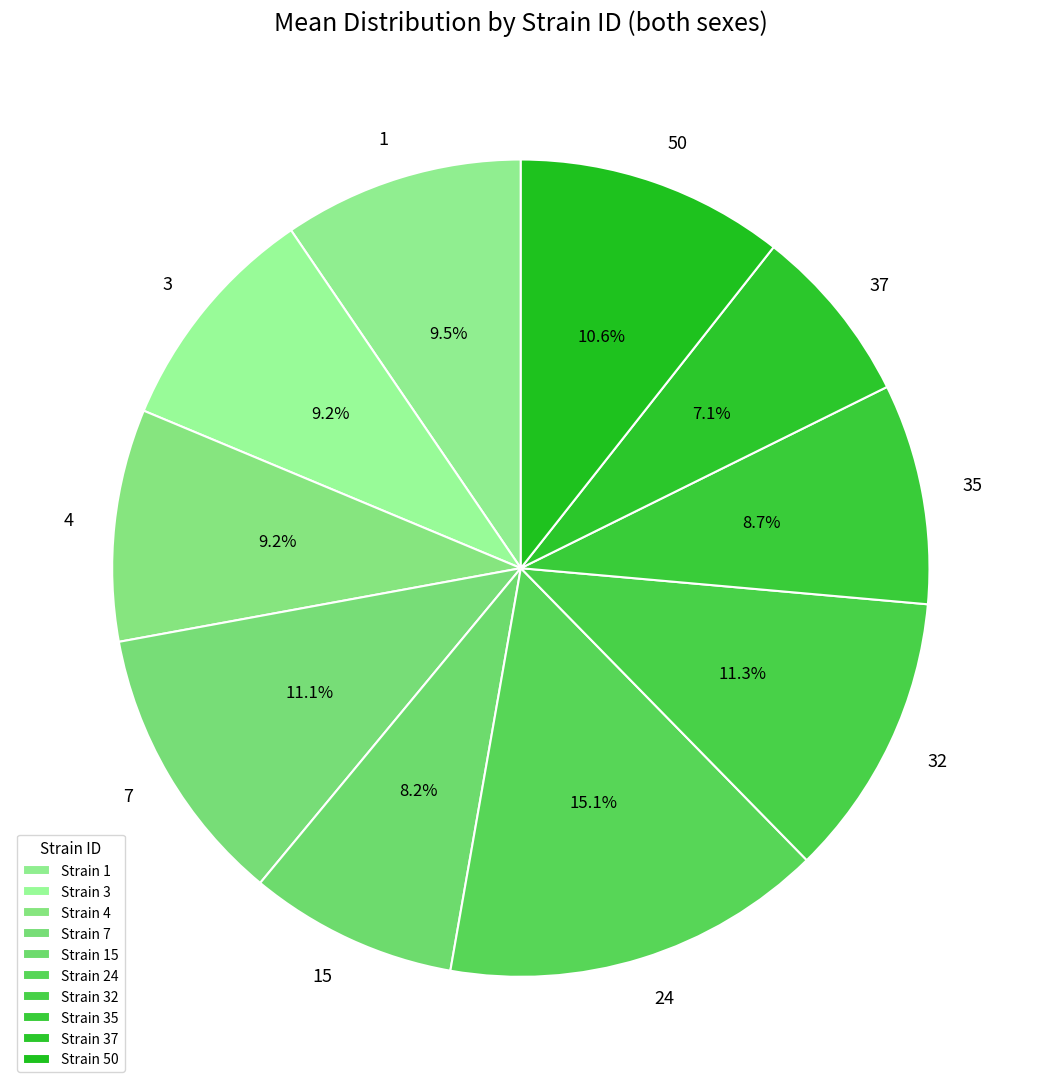

To the nearest percent, what is the difference between the largest and smallest slice percentages?

8%